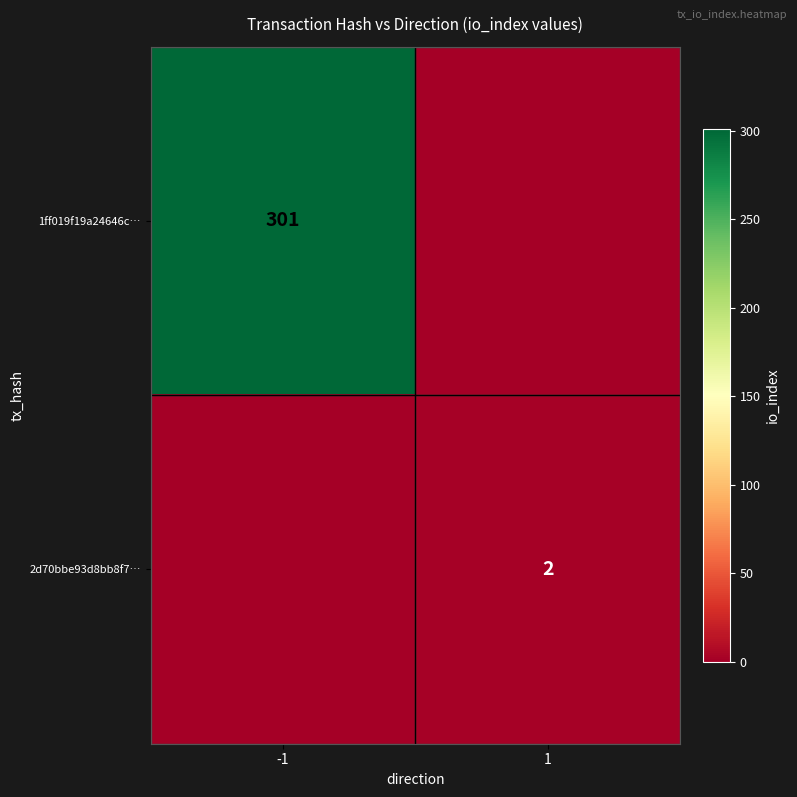

At how many categories does at least one series exceed 177?

1